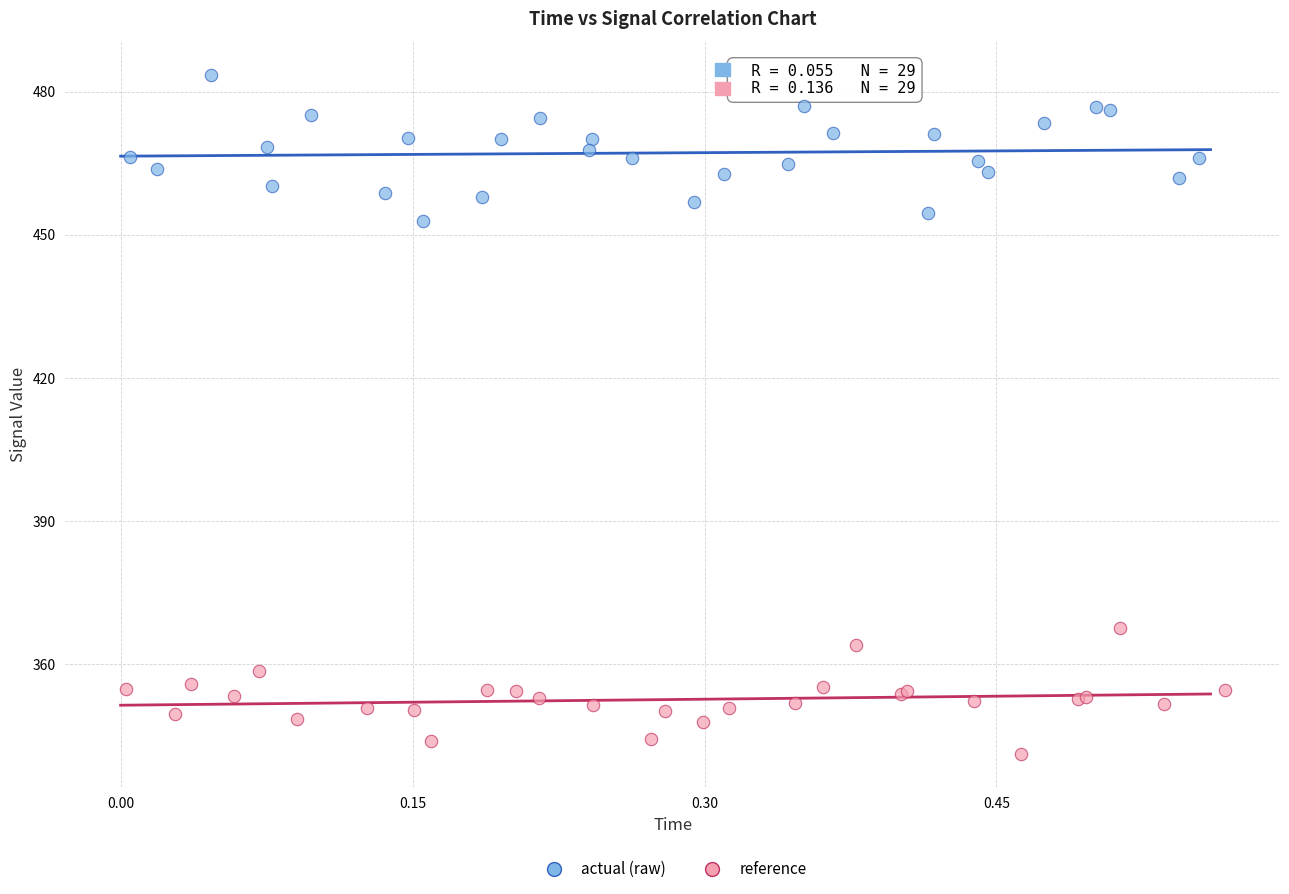

Which series reaches the minimum Y coordinate?

reference